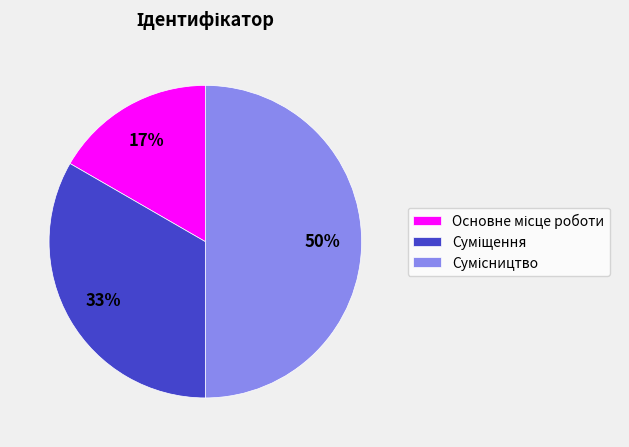

To the nearest percent, what is the average slice percentage?

33%